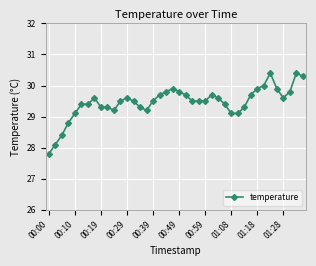

What is the value of the 19th point from the left?

29.8